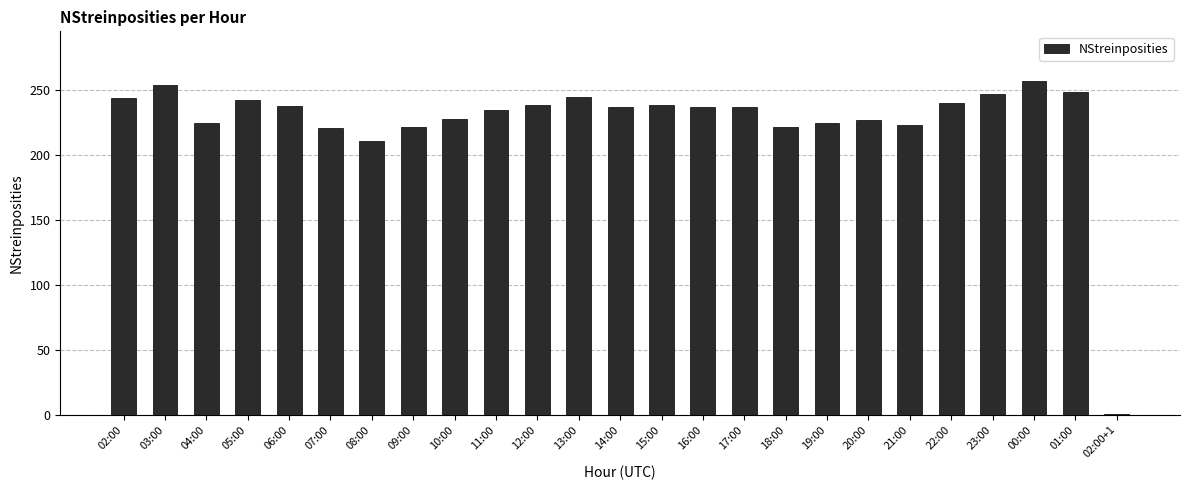

The value at 22:00 is 398. True or false?

False